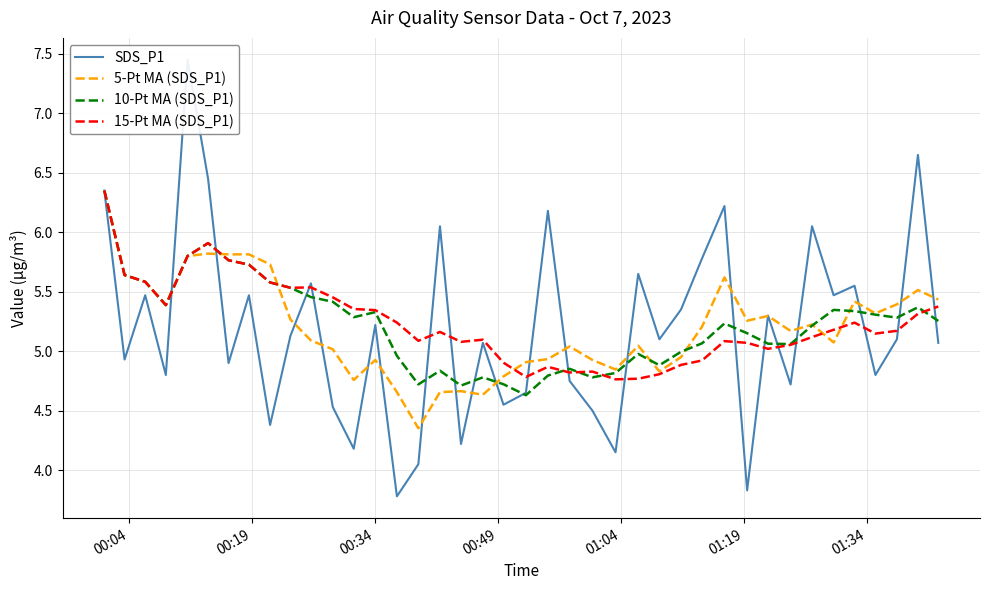

Is it true that 10-Pt MA (SDS_P1) equals 9.3 at 12?

False